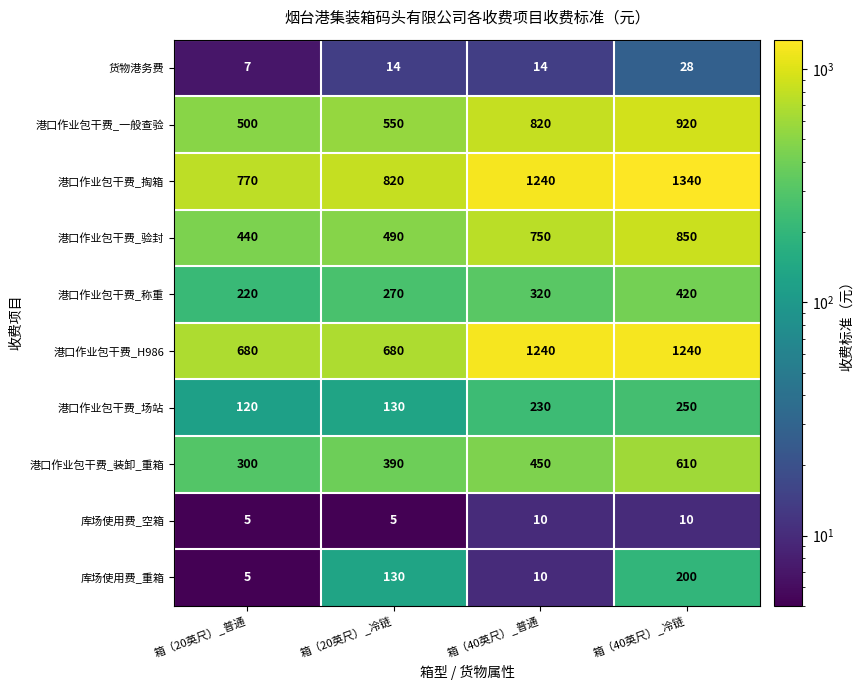

The 港口作业包干费_H986 series shows 2209 at 箱（40英尺）_普通. True or false?

False